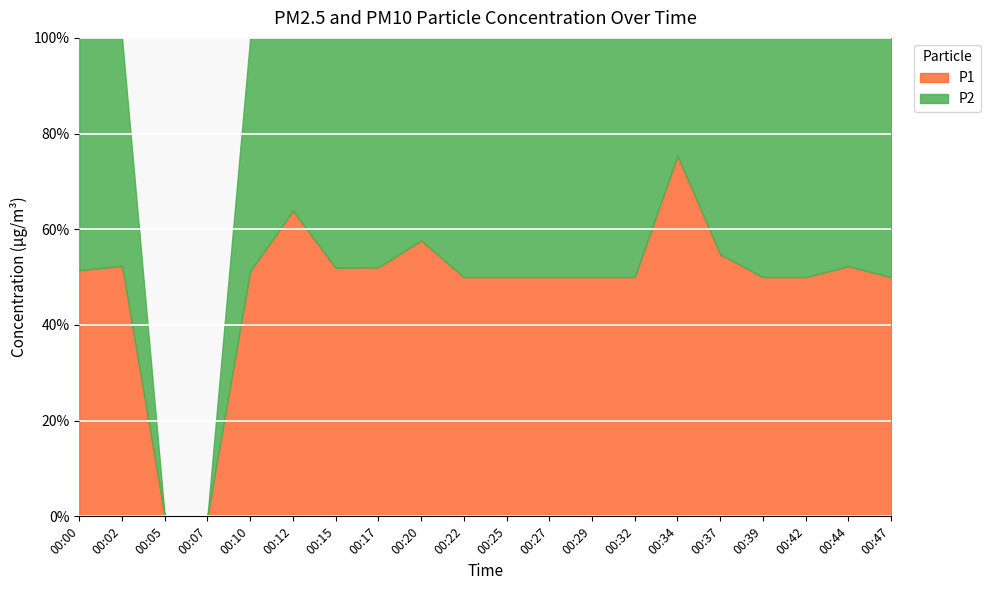

What is the difference between the highest and lowest values at 00:10?

0.1